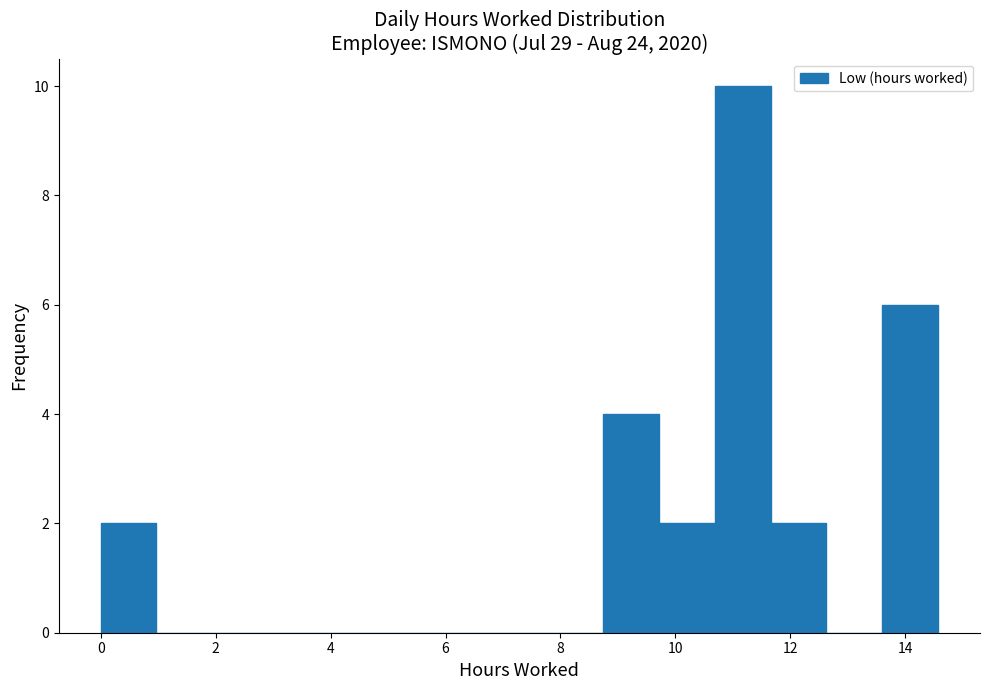

Reading left to right, list every bar in this chart as the range it spans on the x-axis followed by its height. Neither the bar edges nor the heights are printed on the chart, so give them approximately, as read against the axes.

0.0 to 1.0: 2
1.0 to 2.0: 0
2.0 to 3.0: 0
3.0 to 3.8: 0
3.8 to 4.8: 0
4.8 to 5.8: 0
5.8 to 6.8: 0
6.8 to 7.8: 0
7.8 to 8.8: 0
8.8 to 9.8: 4
9.8 to 10.6: 2
10.6 to 11.6: 10
11.6 to 12.6: 2
12.6 to 13.6: 0
13.6 to 14.6: 6